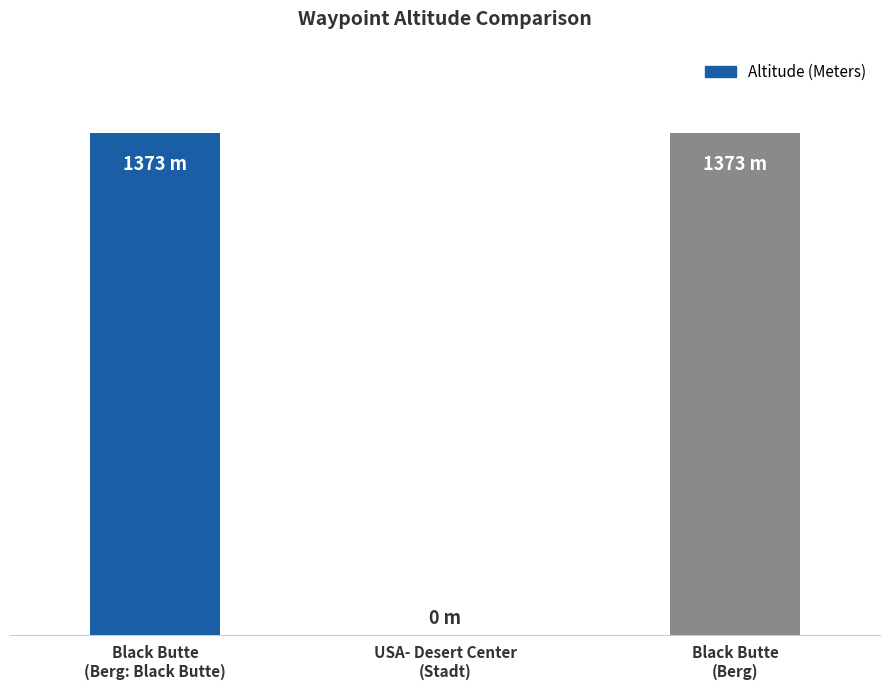

What is the label of the 1st bar from the right?

Black Butte
(Berg)